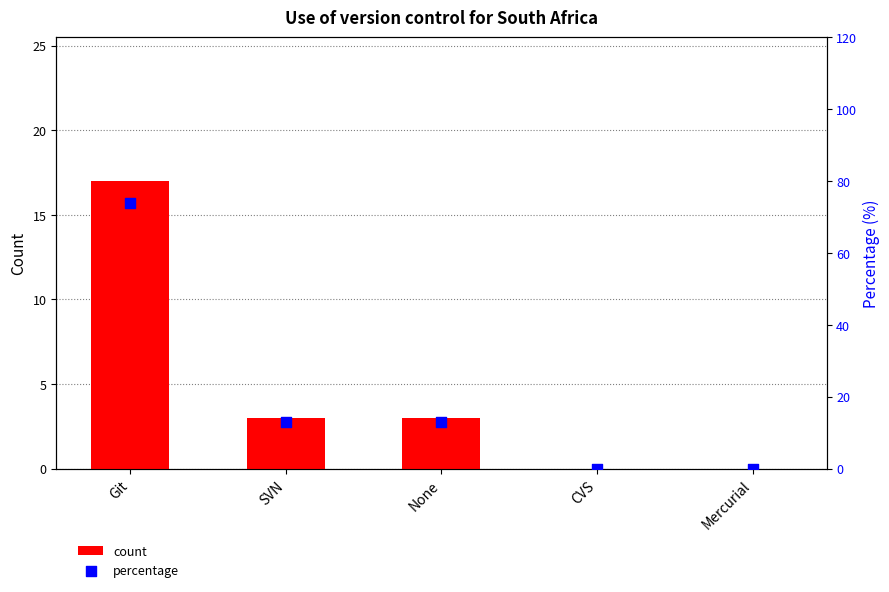

What are all the series names shown in the legend?

count, percentage